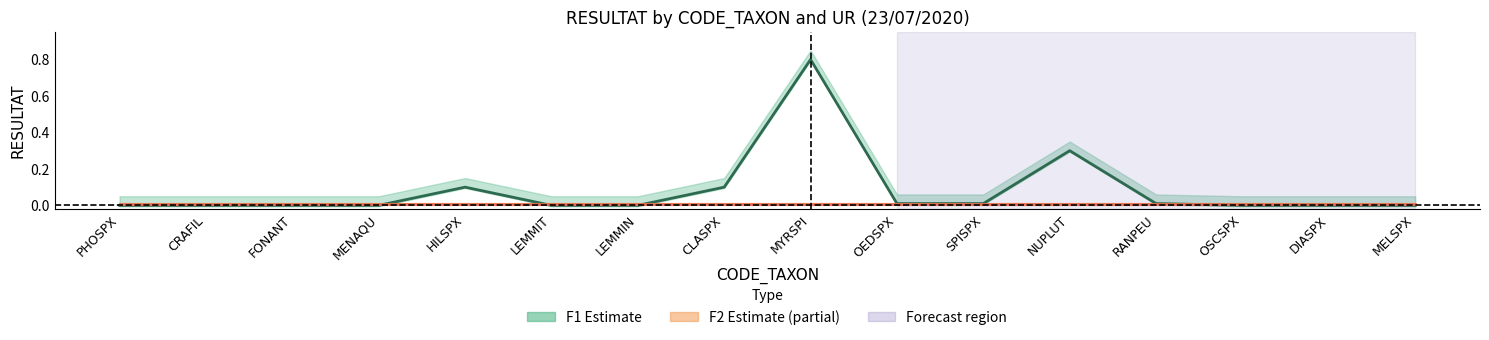

Reading left to right, what are all the values shown in this chart?

F1 RESULTAT: PHOSPX=0.0	CRAFIL=0.0	FONANT=0.0	MENAQU=0.0	HILSPX=0.1	LEMMIT=0.0	LEMMIN=0.0	CLASPX=0.1	MYRSPI=0.8	OEDSPX=0.0	SPISPX=0.0	NUPLUT=0.3	RANPEU=0.0	OSCSPX=0.0	DIASPX=0.0	MELSPX=0.0
F2 RESULTAT: PHOSPX=0.0	CRAFIL=0.0	FONANT=0.0	MENAQU=0.0	HILSPX=0.0	LEMMIT=0.0	LEMMIN=0.0	CLASPX=0.0	MYRSPI=0.0	OEDSPX=0.0	SPISPX=0.0	NUPLUT=0.0	RANPEU=0.0	OSCSPX=0.0	DIASPX=0.0	MELSPX=0.0